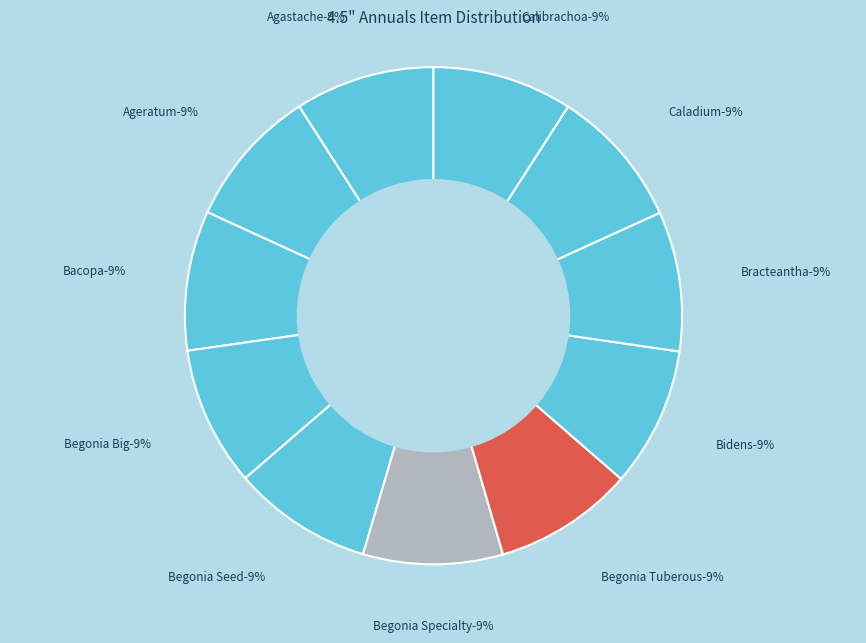

What portion of the pie excludes Begonia Specialty?

90.9%